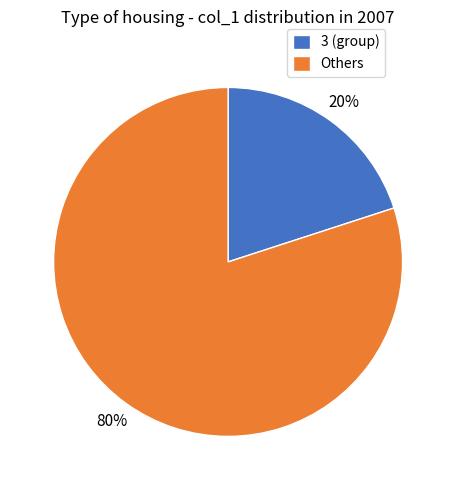

Is it true that Others is 80% of the pie?

True